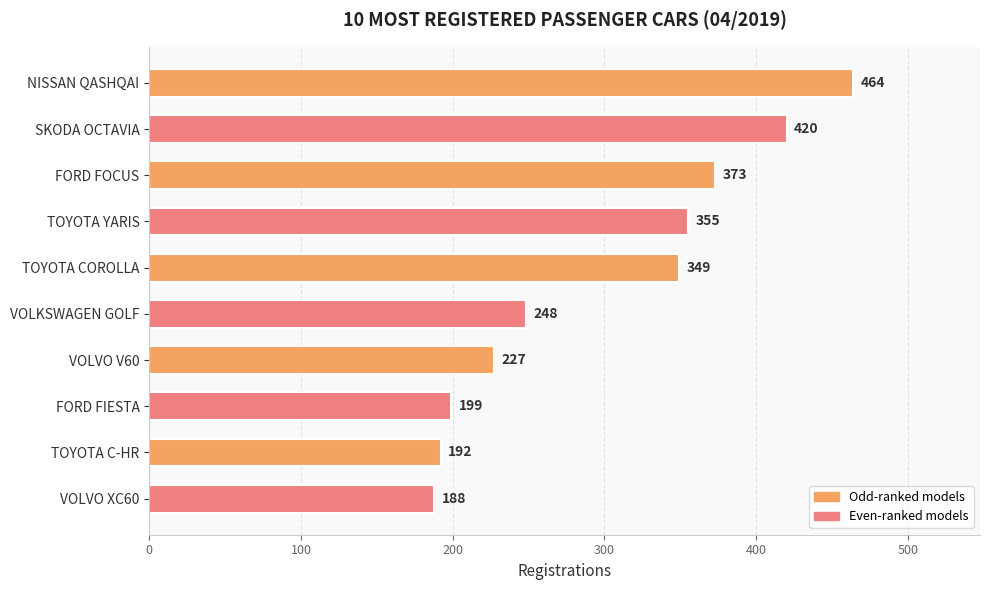

The chart shows a value of 349 at TOYOTA COROLLA. True or false?

True